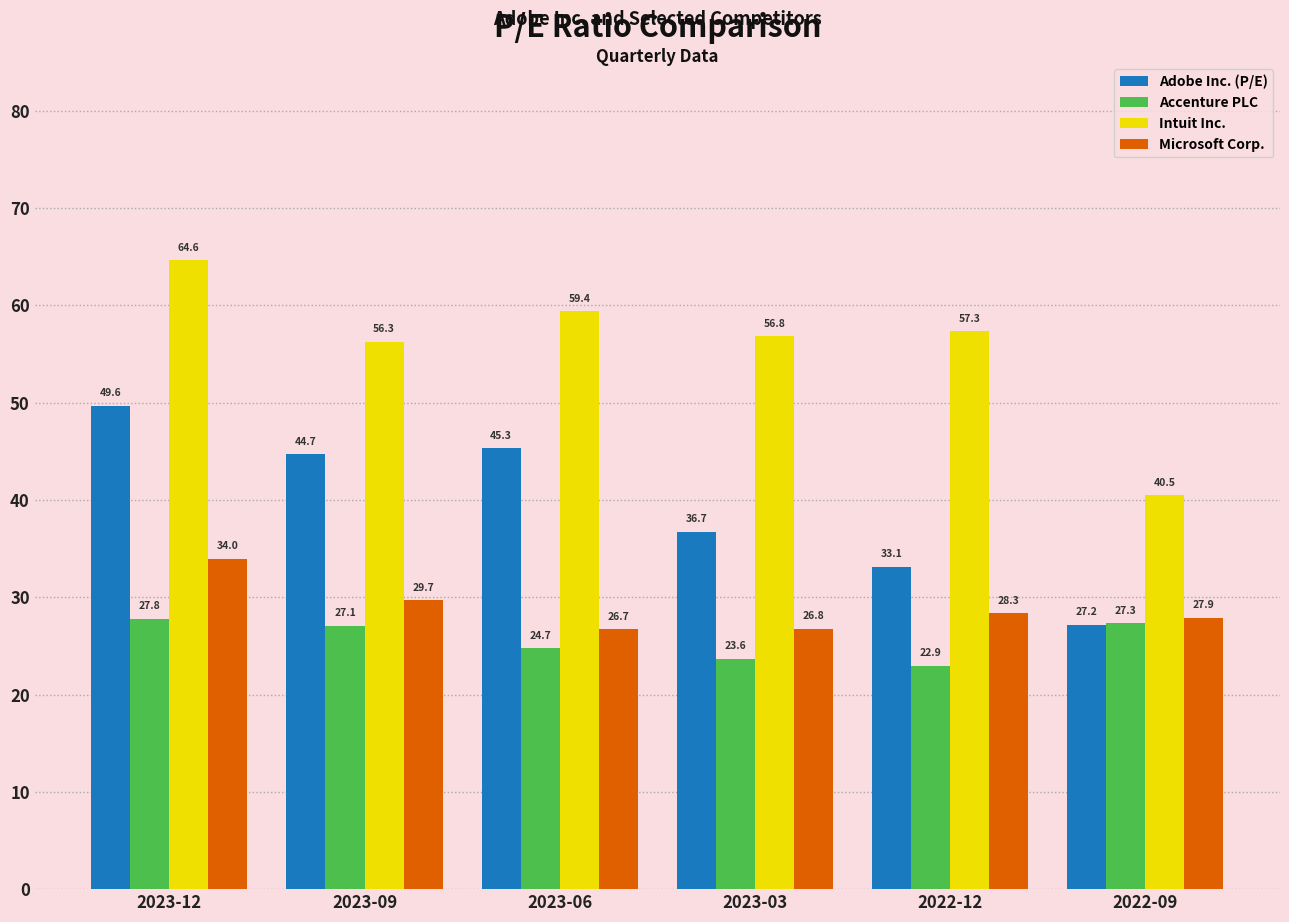

Which series has the largest range (max minus min)?

Intuit Inc.